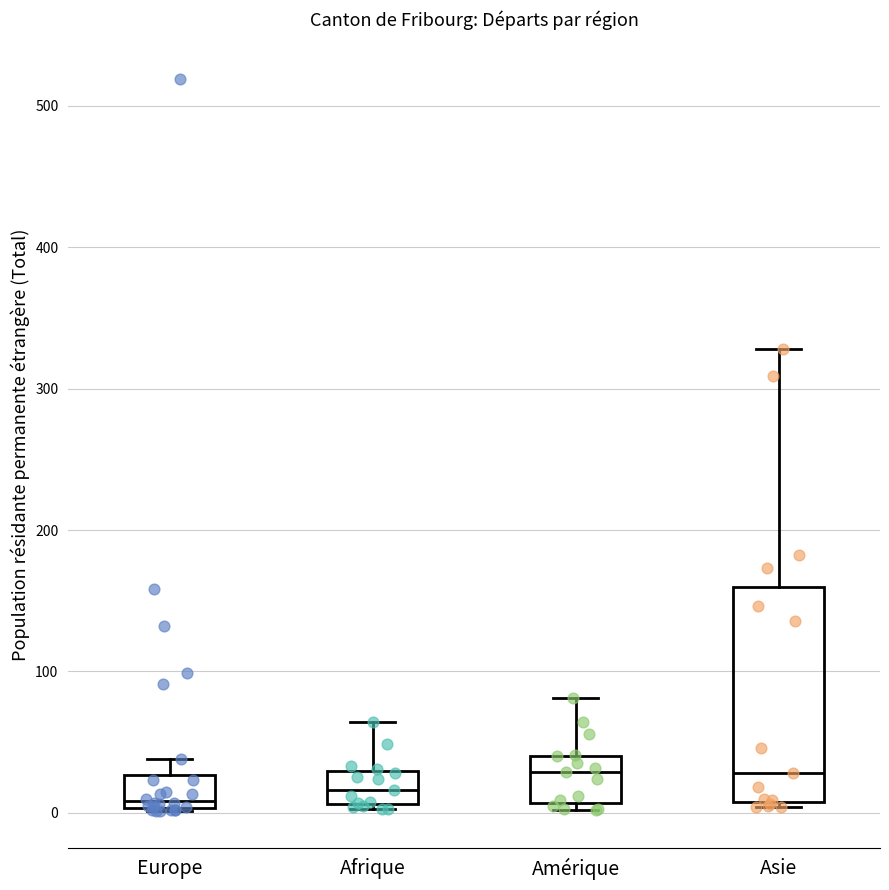

Reading left to right, transcribe this box plot: for each box, give where its median line is, the range the box spans, and where its two whiskers end, as read against the y-axis. The values are not printed on the chart, so give them approximately, as read against the axis.

Europe: median 10, box 0 to 30, whiskers 0 to 40
Afrique: median 20, box 10 to 30, whiskers 0 to 60
Amérique: median 30, box 10 to 40, whiskers 0 to 80
Asie: median 30, box 10 to 160, whiskers 0 to 330